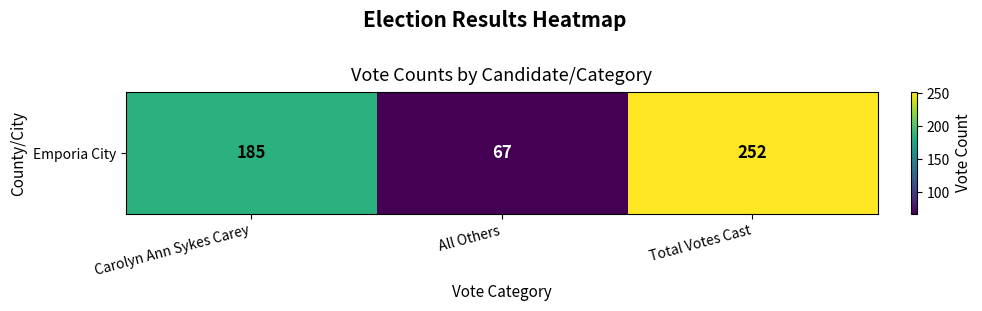

Is it true that the value at Total Votes Cast is 252?

True